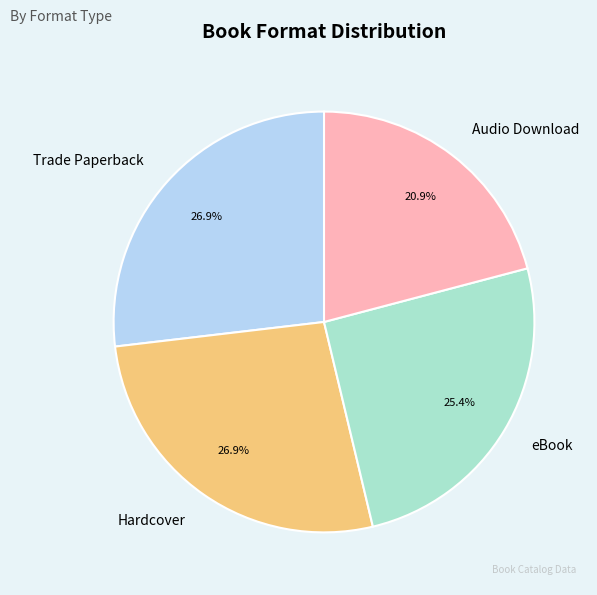

Which category has the smallest portion of the pie?

Audio Download